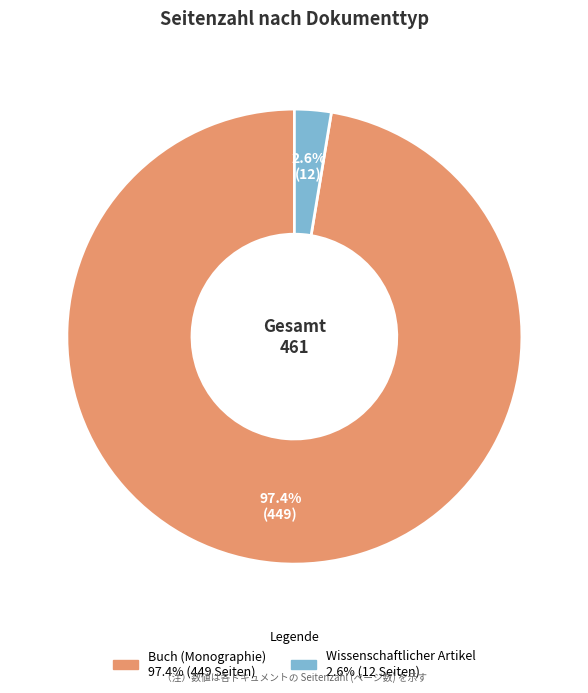

How many segments does this pie chart have?

2